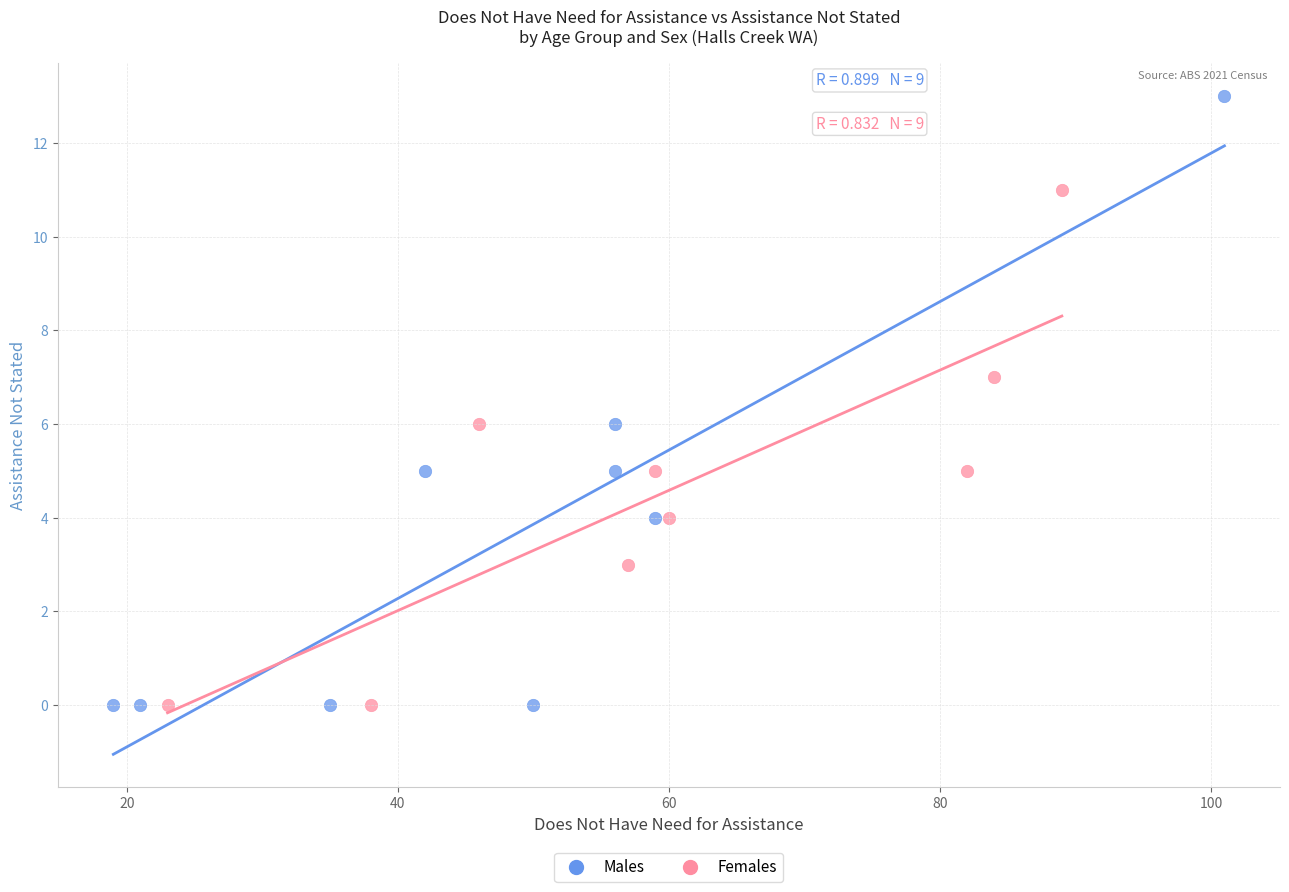

Which series has the widest spread of Y values?

Males